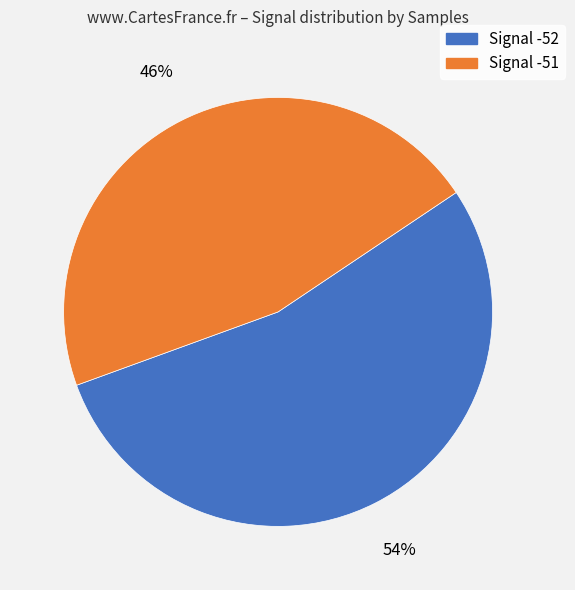

Does any single category account for the majority?

Yes